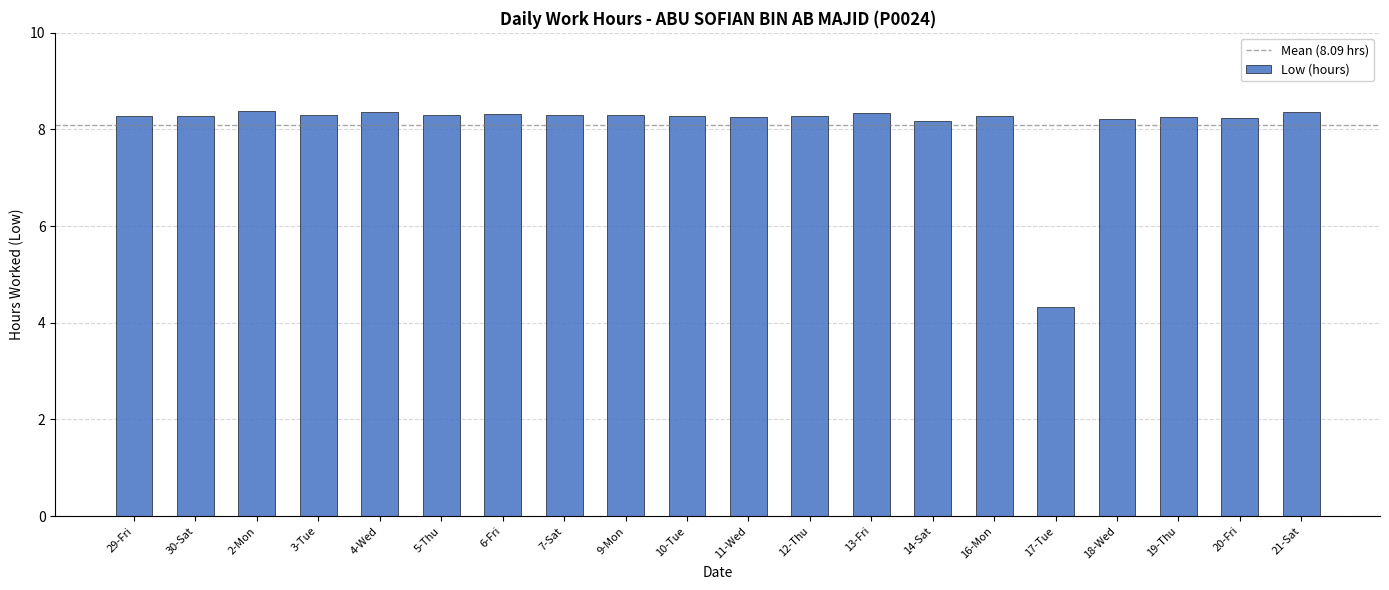

What is the sum of the values at 11-Wed and 4-Wed?

16.6